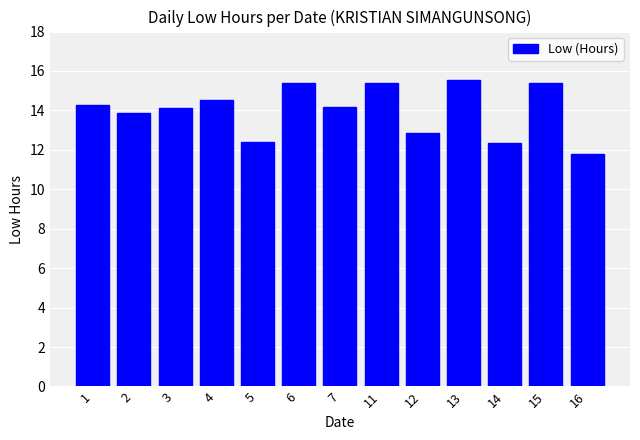

What is the change in value from 7 to 12?

-1.3